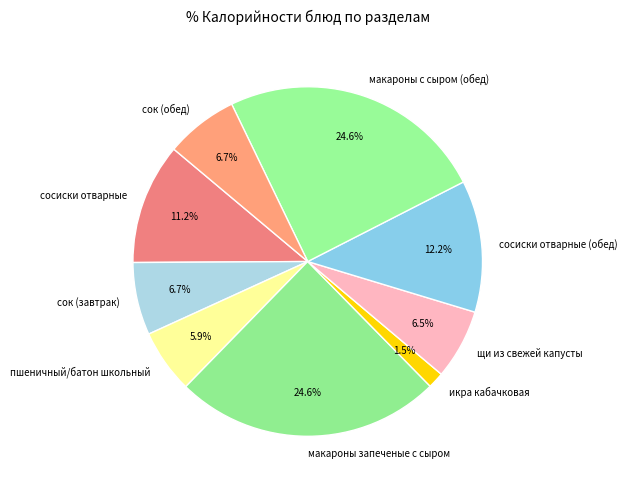

Is there a majority slice in this chart?

No